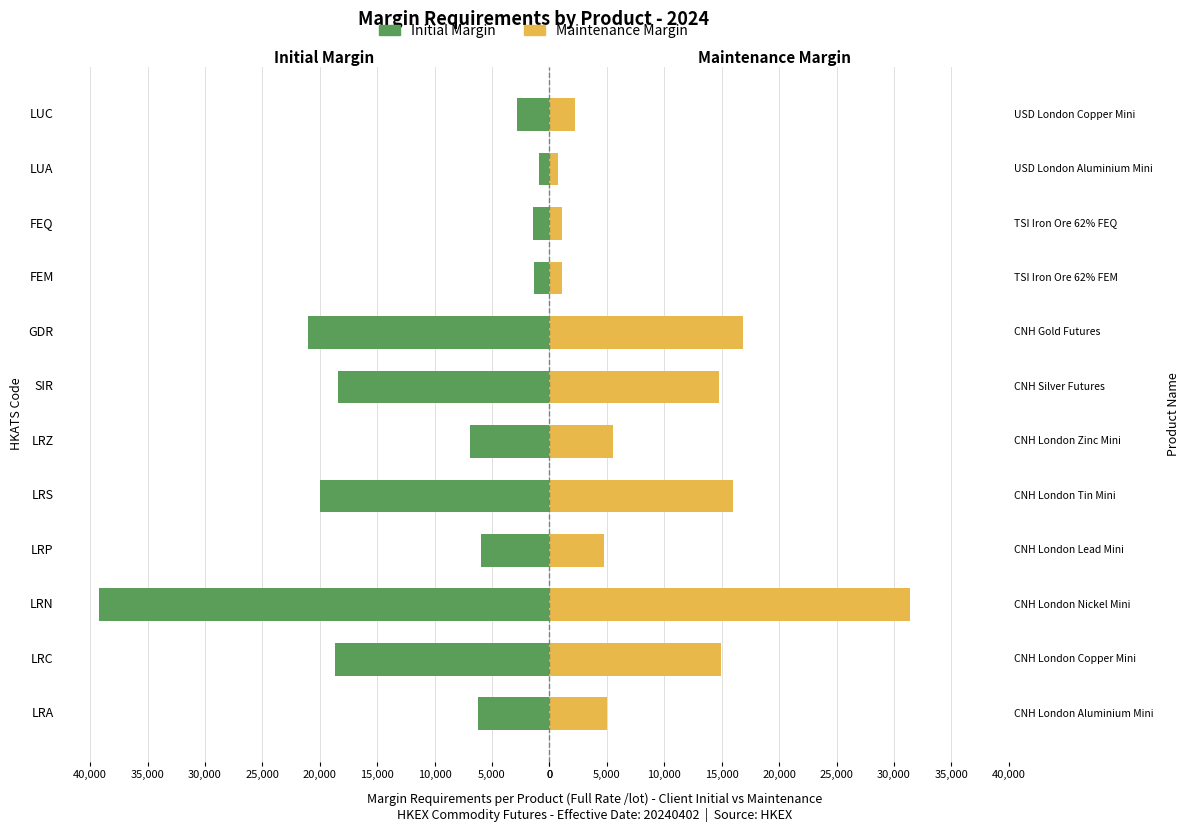

How many groups of bars are there?

12